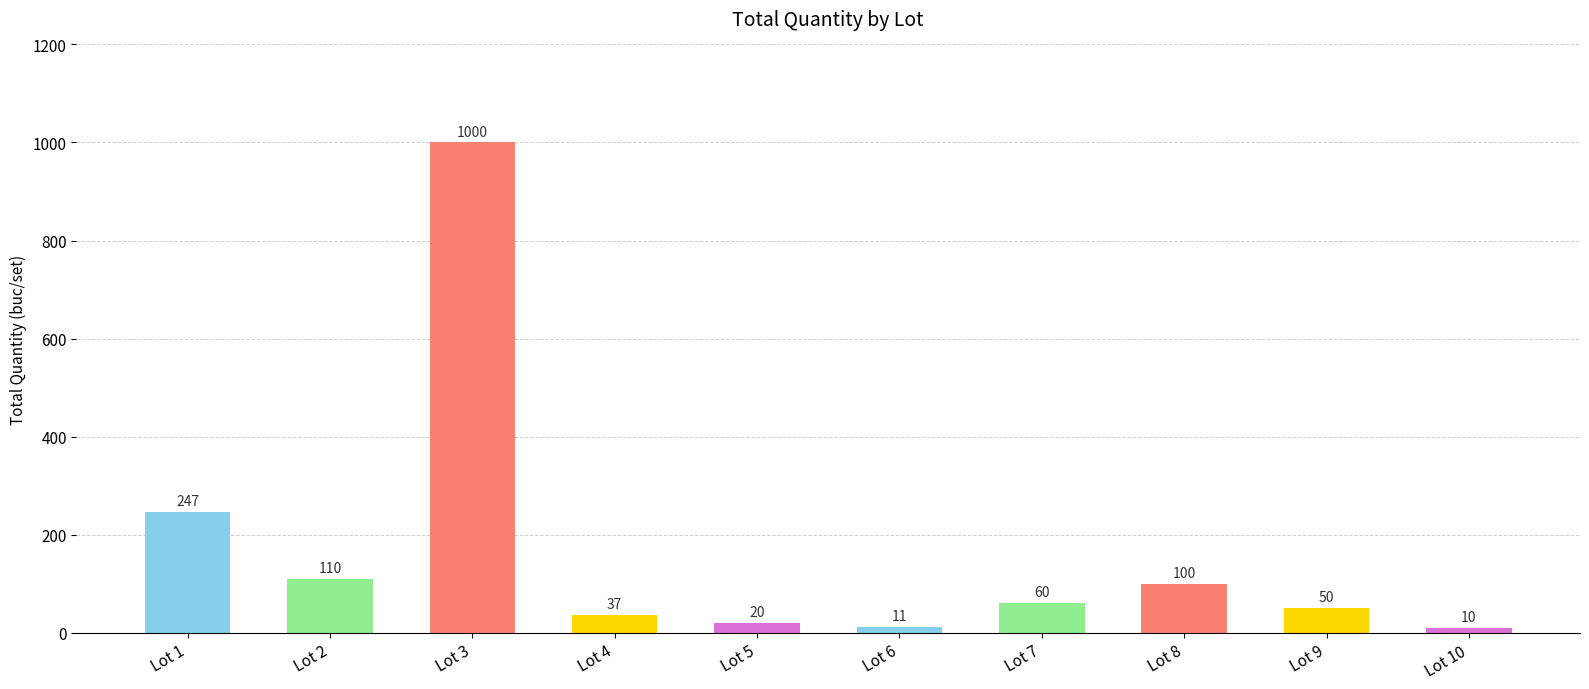

Rank the categories by value from lowest to highest.

Lot 10, Lot 6, Lot 5, Lot 4, Lot 9, Lot 7, Lot 8, Lot 2, Lot 1, Lot 3